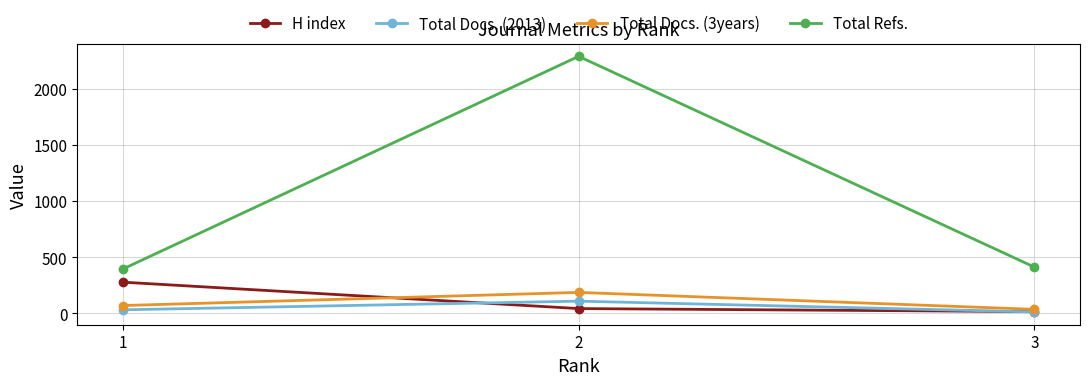

What is the greatest value displayed?

2287